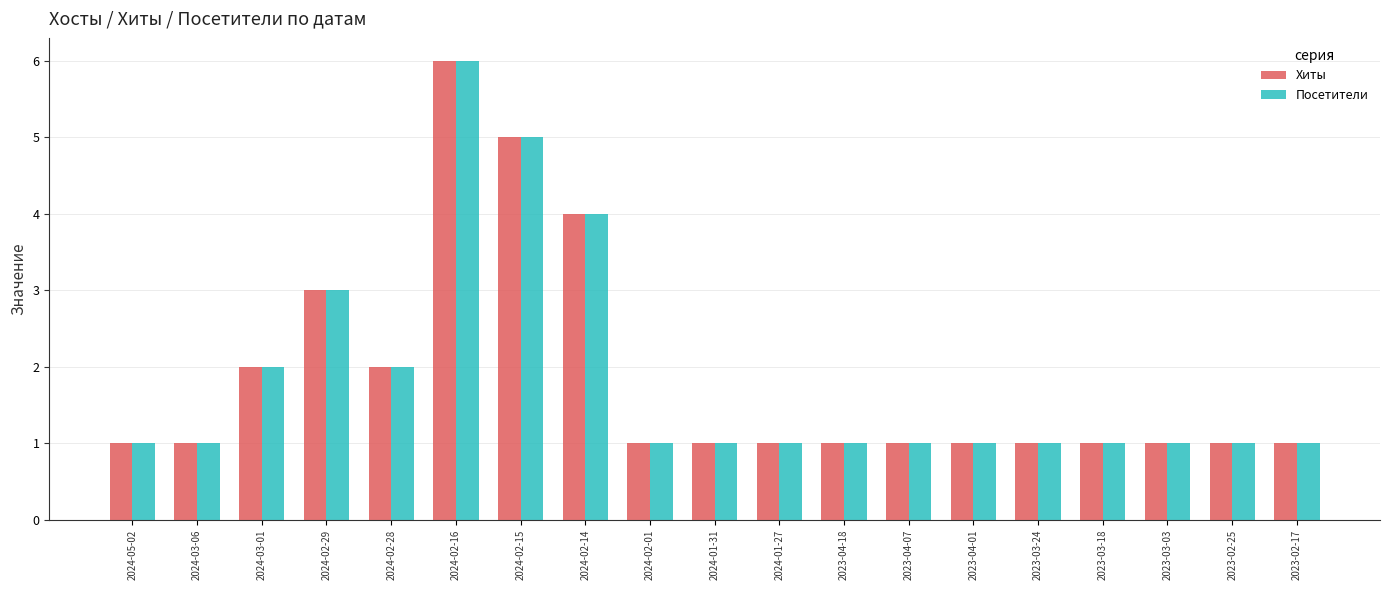

What is the total value across all series at 2024-03-01?

4